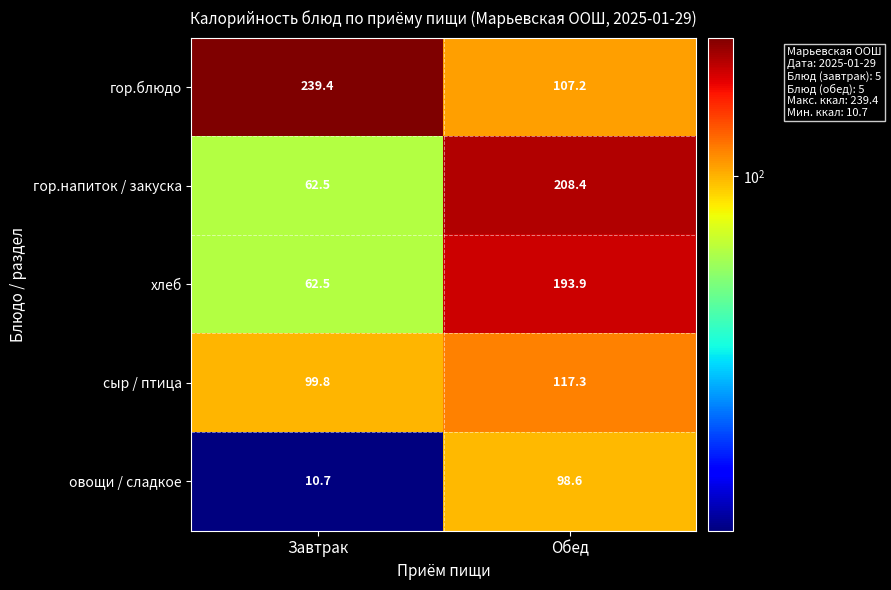

Between Завтрак and Обед, which series saw the biggest shift?

гор.напиток / закуска